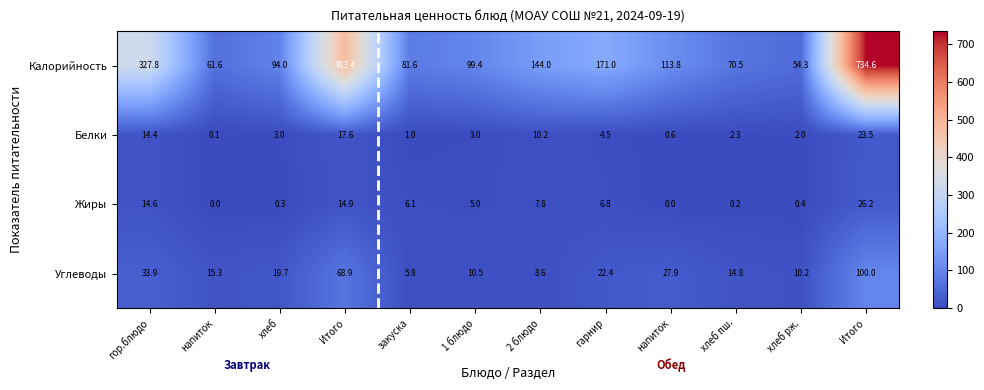

Reading left to right, transcribe all the data shown in this chart.

Калорийность: гор.блюдо=327.8	напиток=61.6	хлеб=94.0	Итого=483.4	закуска=81.6	1 блюдо=99.4	2 блюдо=144.0	гарнир=171.0	напиток=113.8	хлеб пш.=70.5	хлеб рж.=54.3	Итого=734.6
Белки: гор.блюдо=14.4	напиток=0.1	хлеб=3.0	Итого=17.6	закуска=1.0	1 блюдо=3.0	2 блюдо=10.2	гарнир=4.5	напиток=0.6	хлеб пш.=2.3	хлеб рж.=2.0	Итого=23.5
Жиры: гор.блюдо=14.6	напиток=0.0	хлеб=0.3	Итого=14.9	закуска=6.1	1 блюдо=5.0	2 блюдо=7.8	гарнир=6.8	напиток=0.0	хлеб пш.=0.2	хлеб рж.=0.4	Итого=26.2
Углеводы: гор.блюдо=33.9	напиток=15.3	хлеб=19.7	Итого=68.9	закуска=5.8	1 блюдо=10.5	2 блюдо=8.6	гарнир=22.4	напиток=27.9	хлеб пш.=14.8	хлеб рж.=10.2	Итого=100.0